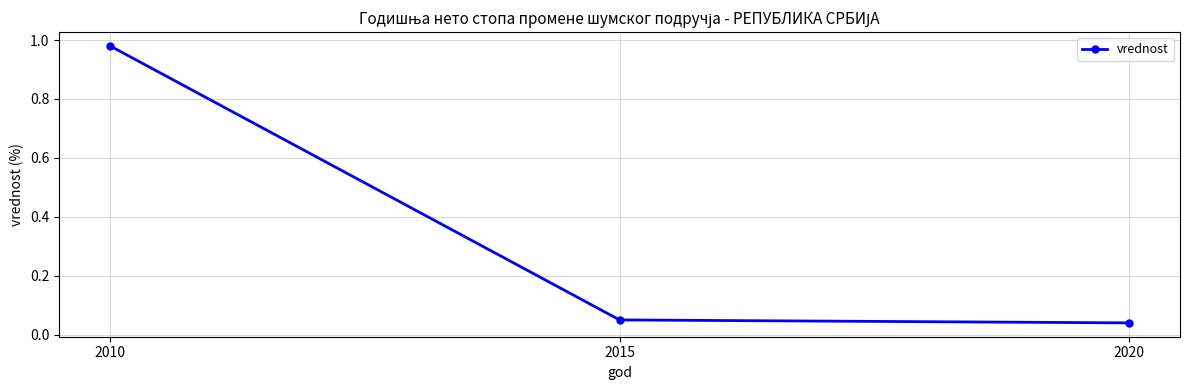

What is the difference between the values at 2010 and 2020?

0.9